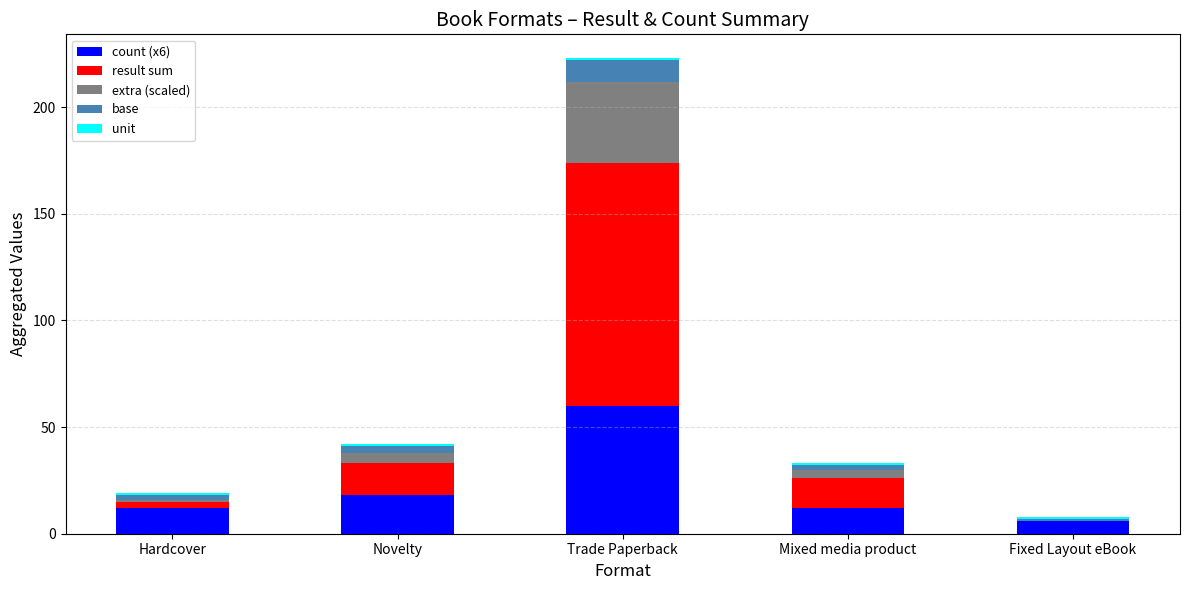

Count the number of data series in this chart.

5